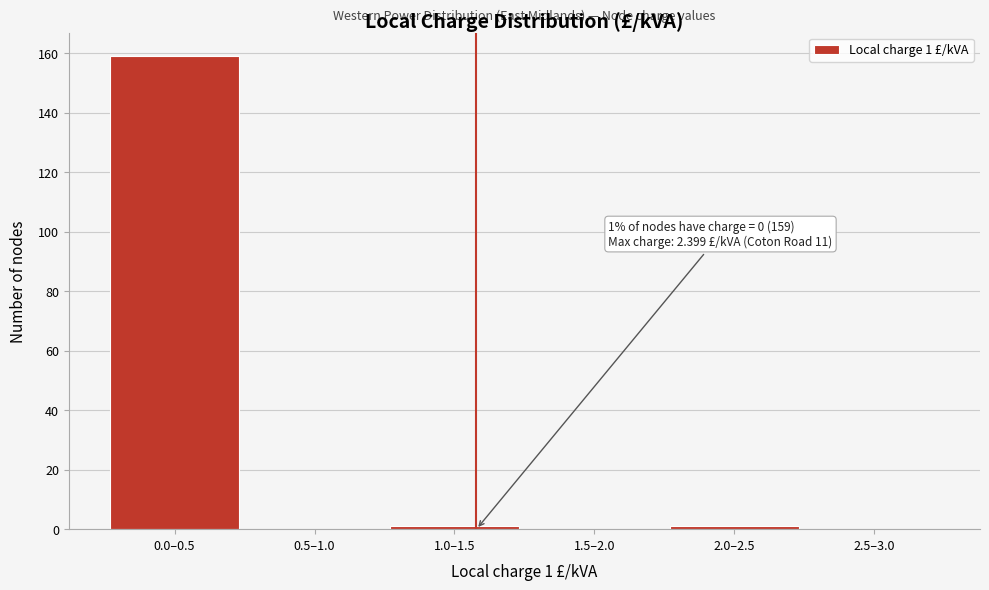

Reading right to left, transcribe all the data shown in this chart.

2.5–3.0=0	2.0–2.5=1	1.5–2.0=0	1.0–1.5=1	0.5–1.0=0	0.0–0.5=159